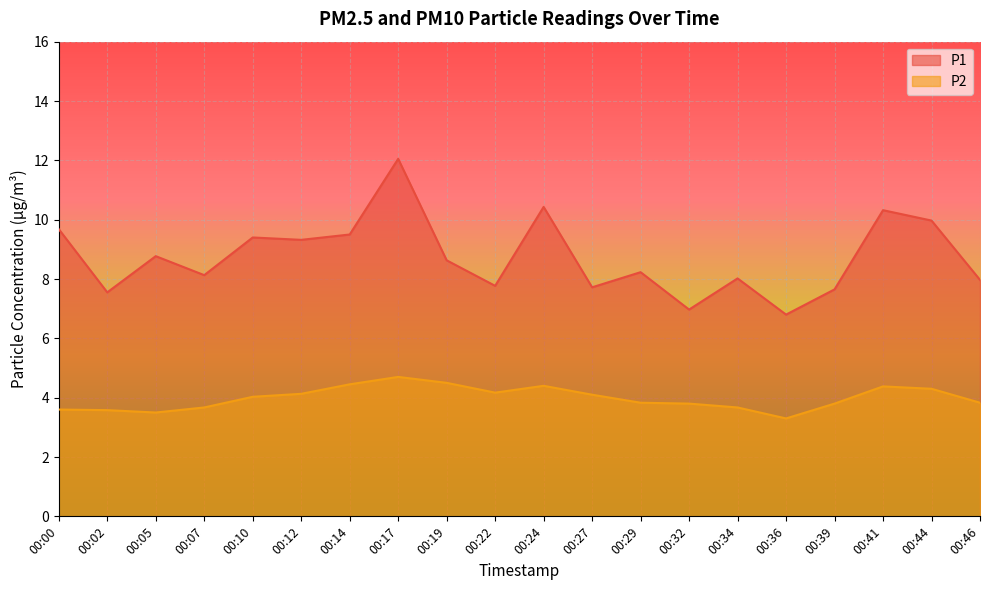

How many lines are shown in the chart?

2